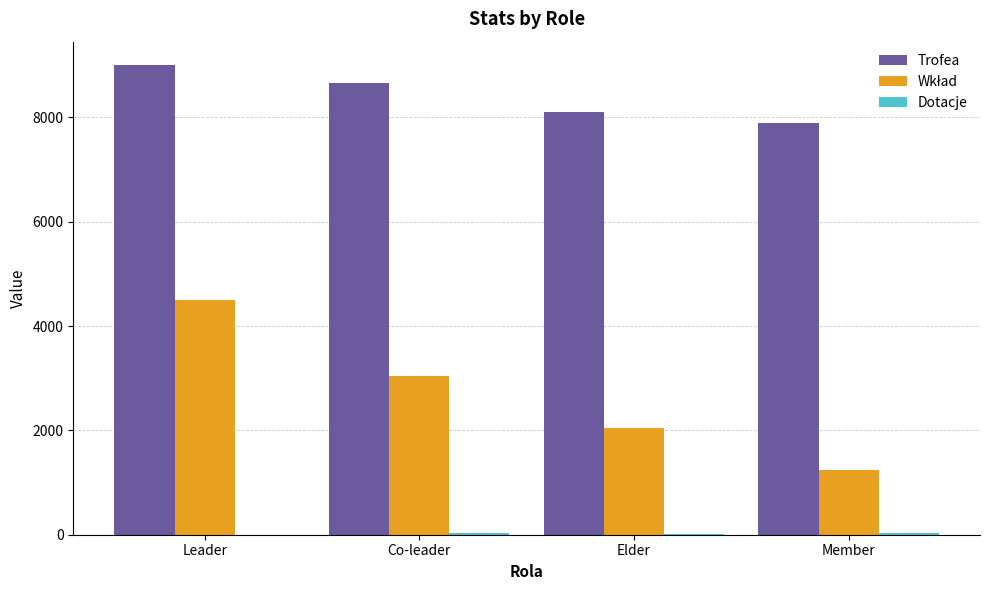

Is it true that Trofea equals 7893 at Member?

True